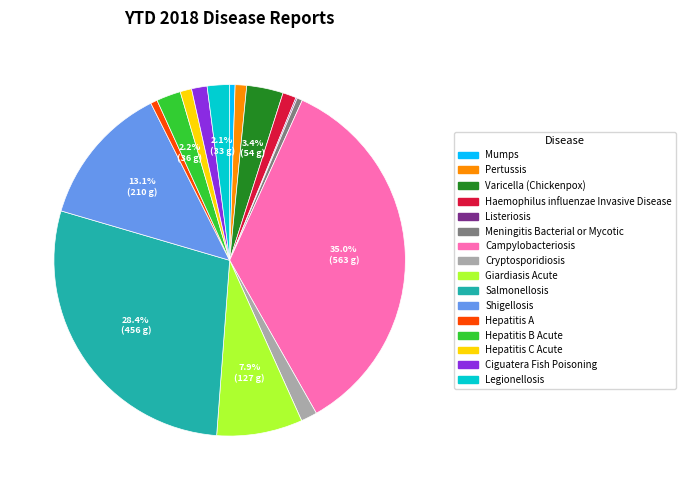

Which category has the biggest portion of the pie?

Campylobacteriosis